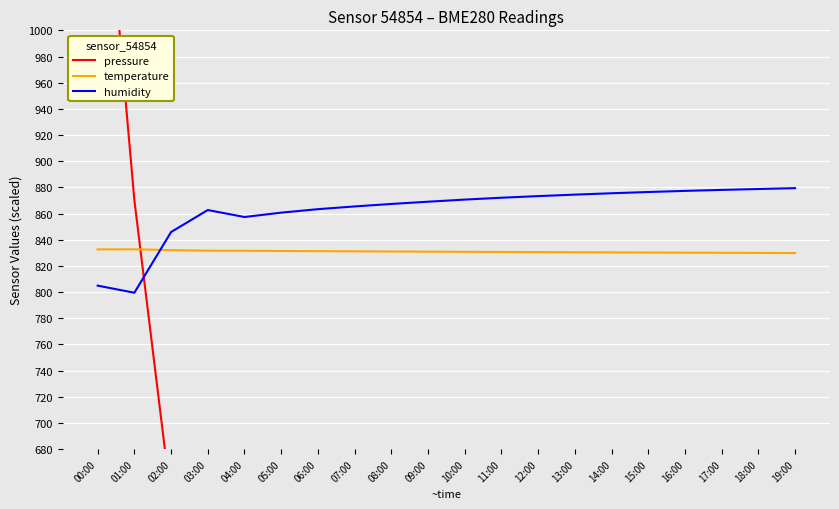

Rank the categories by pressure value from highest to lowest.

00:00, 01:00, 02:00, 03:00, 04:00, 05:00, 06:00, 07:00, 08:00, 09:00, 10:00, 11:00, 12:00, 13:00, 14:00, 15:00, 16:00, 17:00, 18:00, 19:00